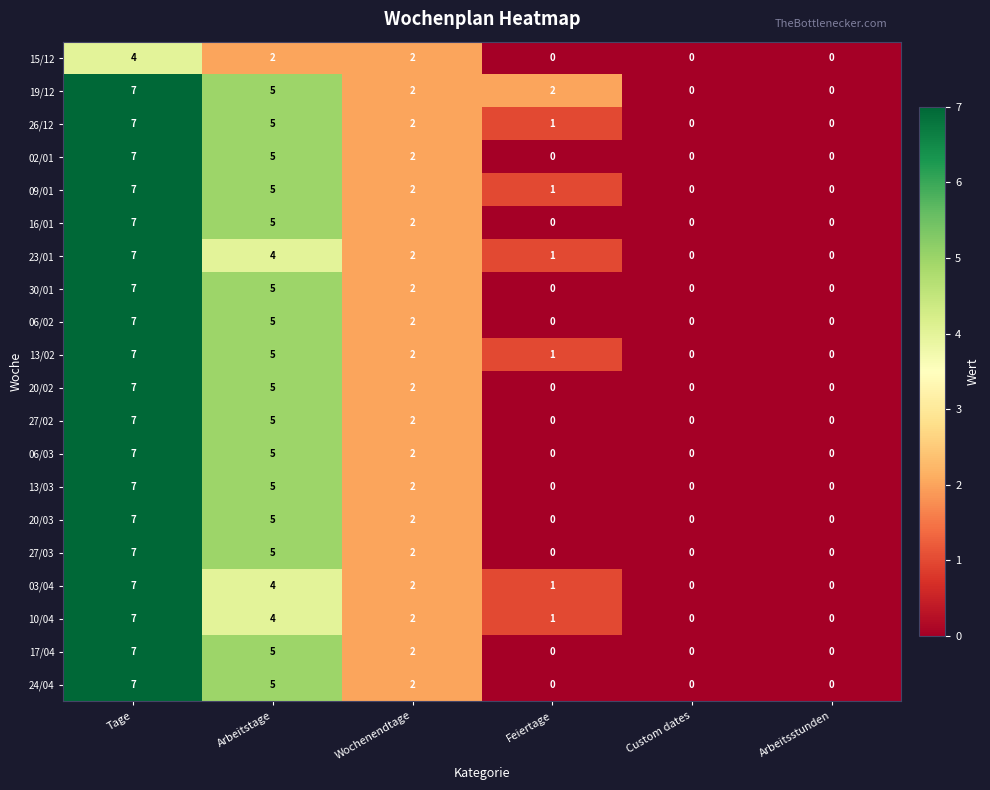

What is the difference between the highest and lowest values at Arbeitstage?

3